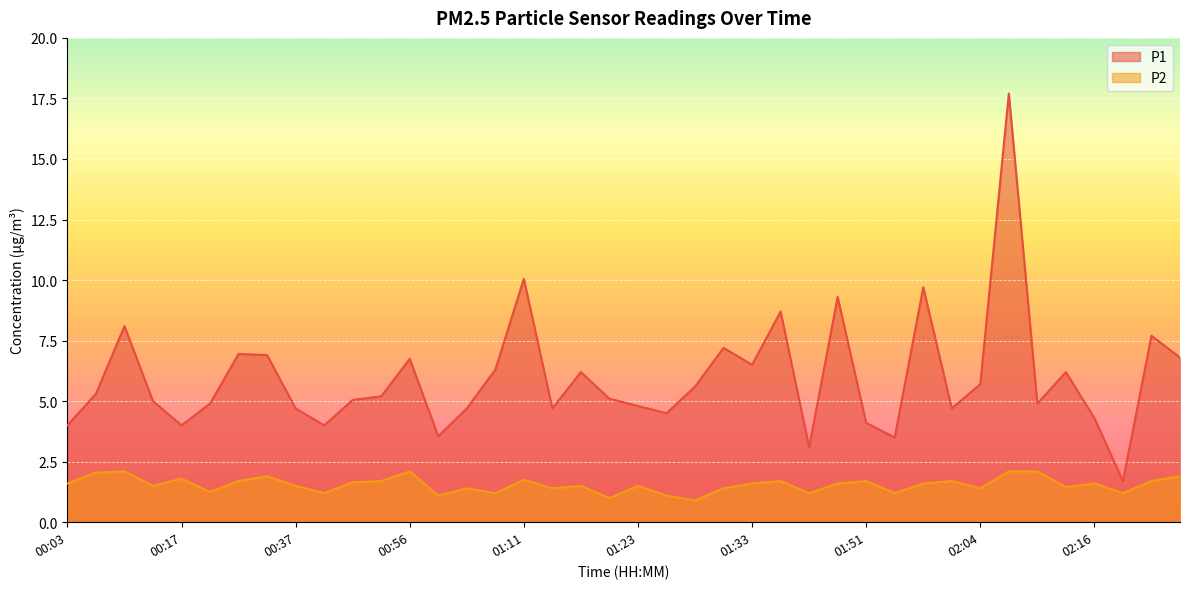

The P1 series shows 15.5 at 01:11. True or false?

False